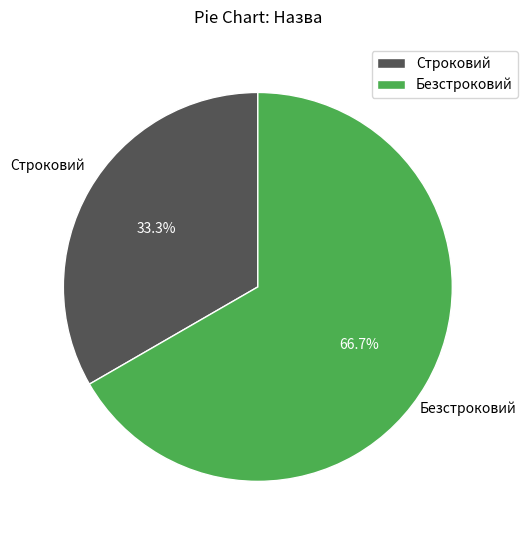

Which has a higher value, Строковий or Безстроковий?

Безстроковий